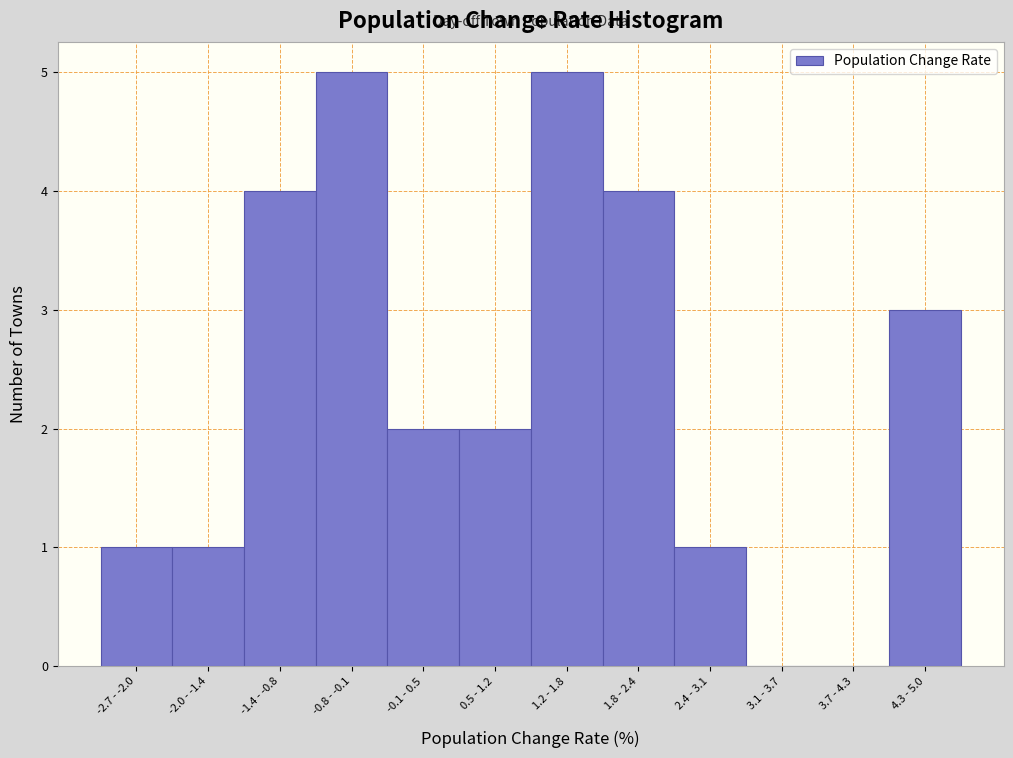

Reading left to right, list all the values displayed in this chart.

-2.7 - -2.0=1	-2.0 - -1.4=1	-1.4 - -0.8=4	-0.8 - -0.1=5	-0.1 - 0.5=2	0.5 - 1.2=2	1.2 - 1.8=5	1.8 - 2.4=4	2.4 - 3.1=1	3.1 - 3.7=0	3.7 - 4.3=0	4.3 - 5.0=3